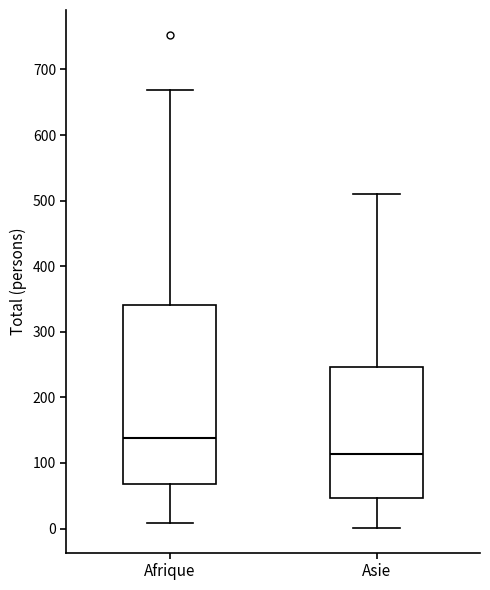

Reading left to right, transcribe this box plot: for each box, give where its median line is, the range the box spans, and where its two whiskers end, as read against the y-axis. The values are not printed on the chart, so give them approximately, as read against the axis.

Afrique: median 140, box 70 to 340, whiskers 10 to 670
Asie: median 110, box 50 to 250, whiskers 0 to 510